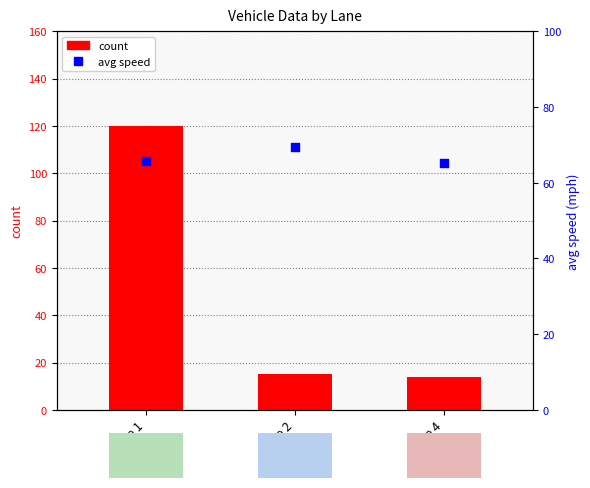

What are all the series names shown in the legend?

count, avg speed